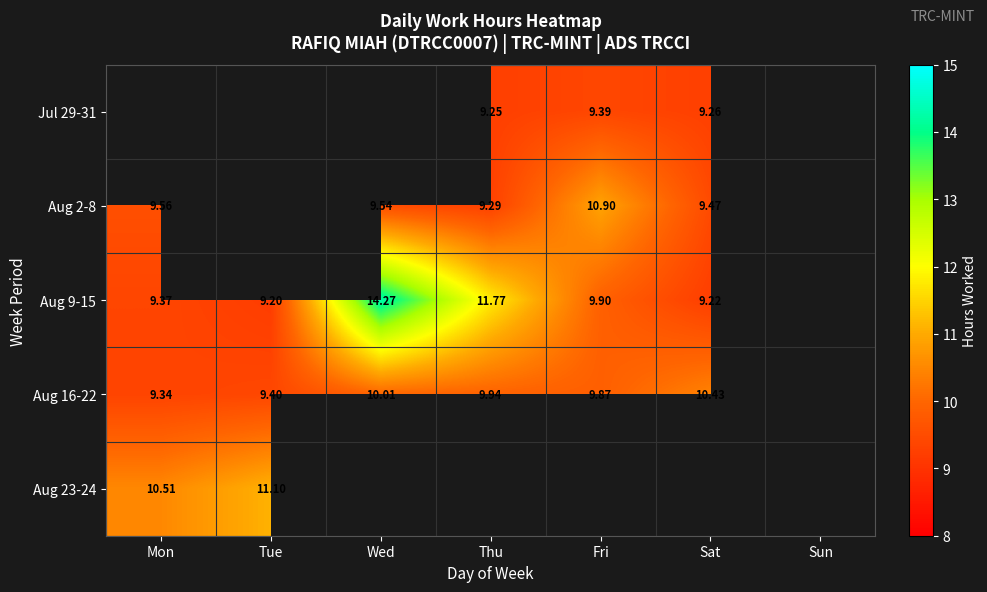

Which series has the largest total across all categories?

Aug 9-15